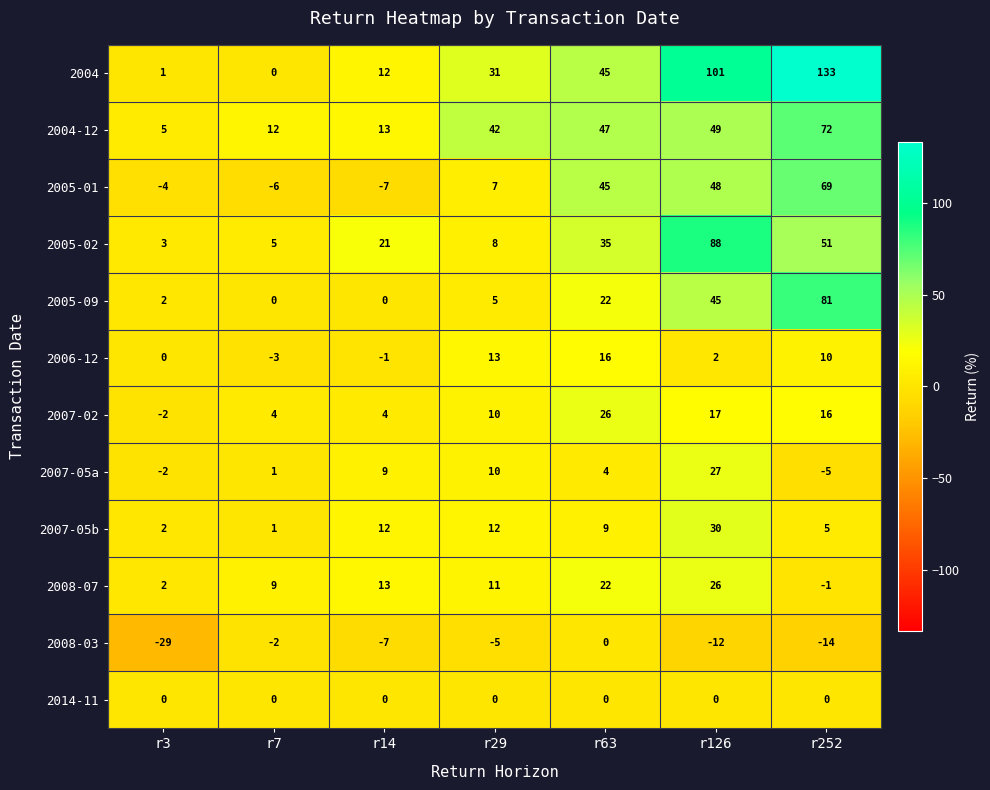

At which category is the sum across all series the highest?

r126